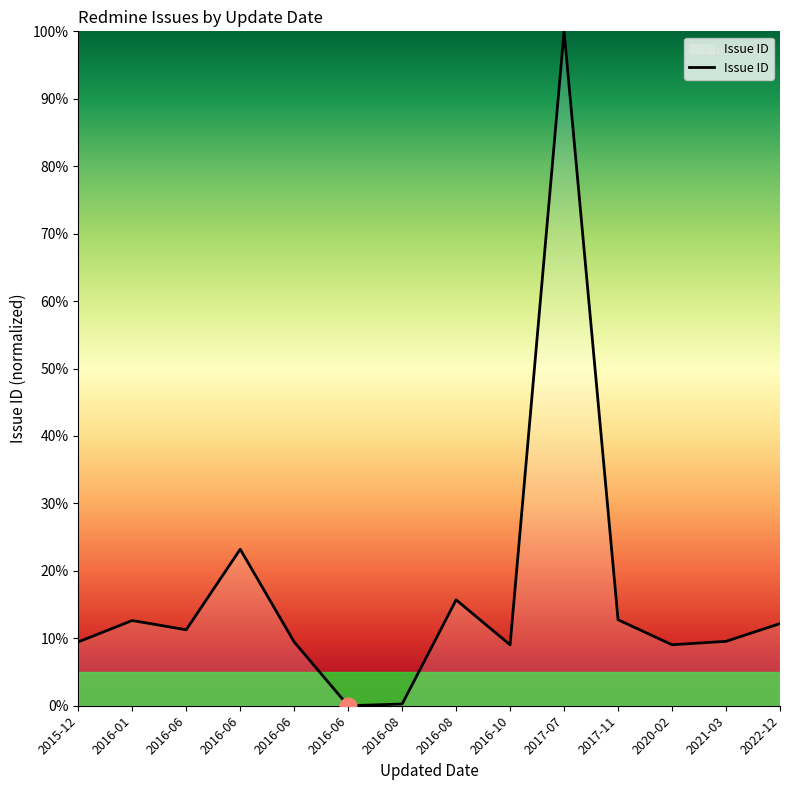

What is the label of the 8th point from the left?

2016-08